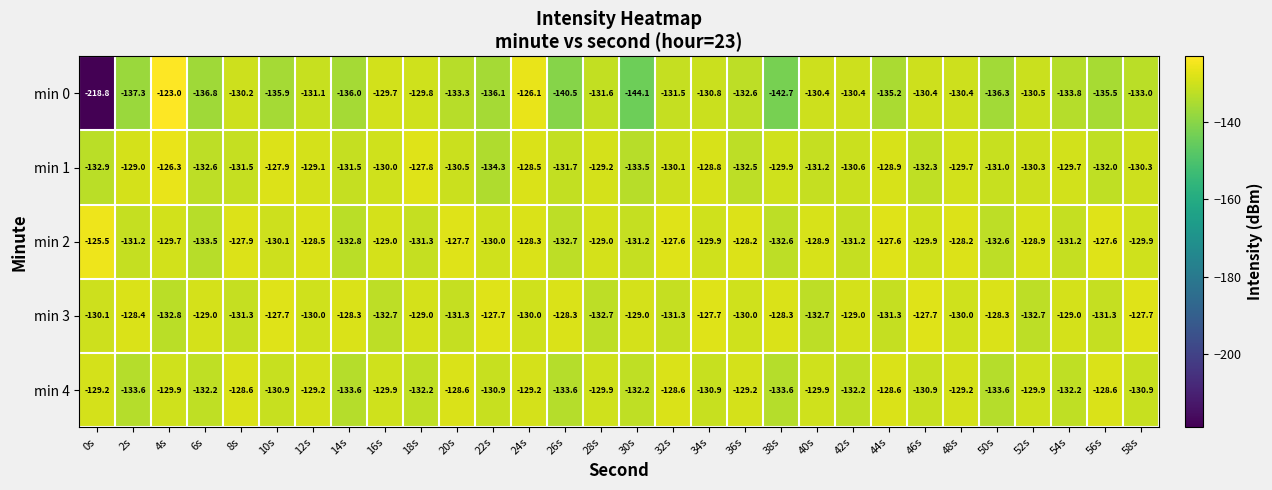

At which category is the sum across all series the highest?

4s